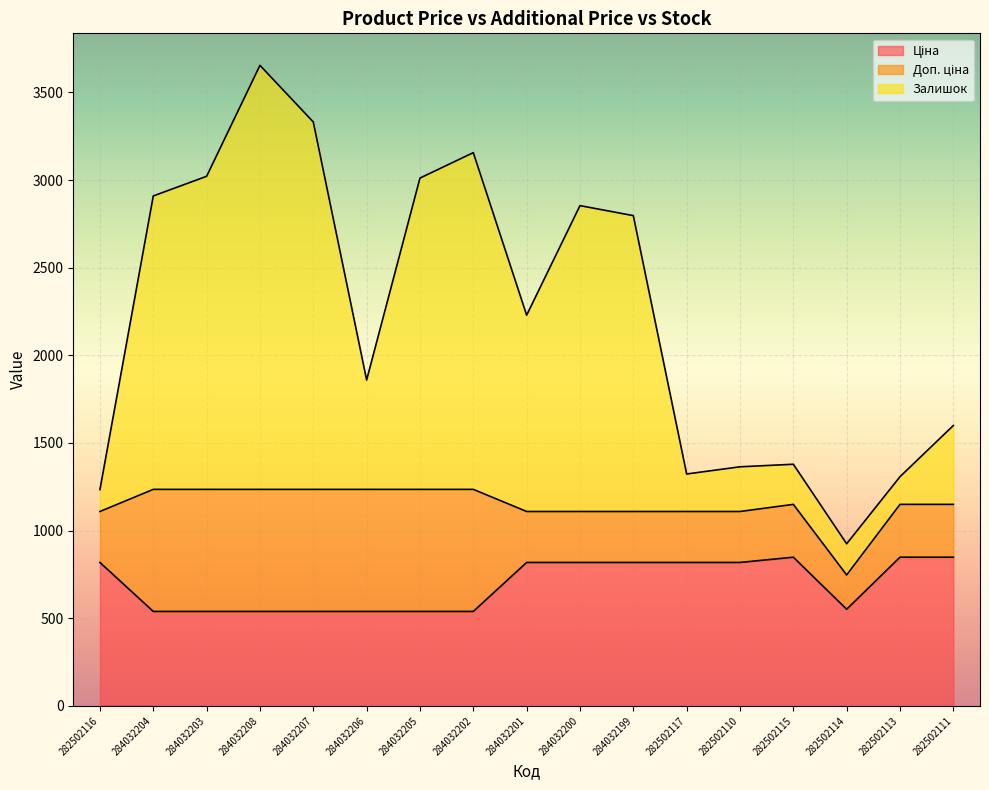

The Залишок series shows 1795.7 at 282502117. True or false?

False